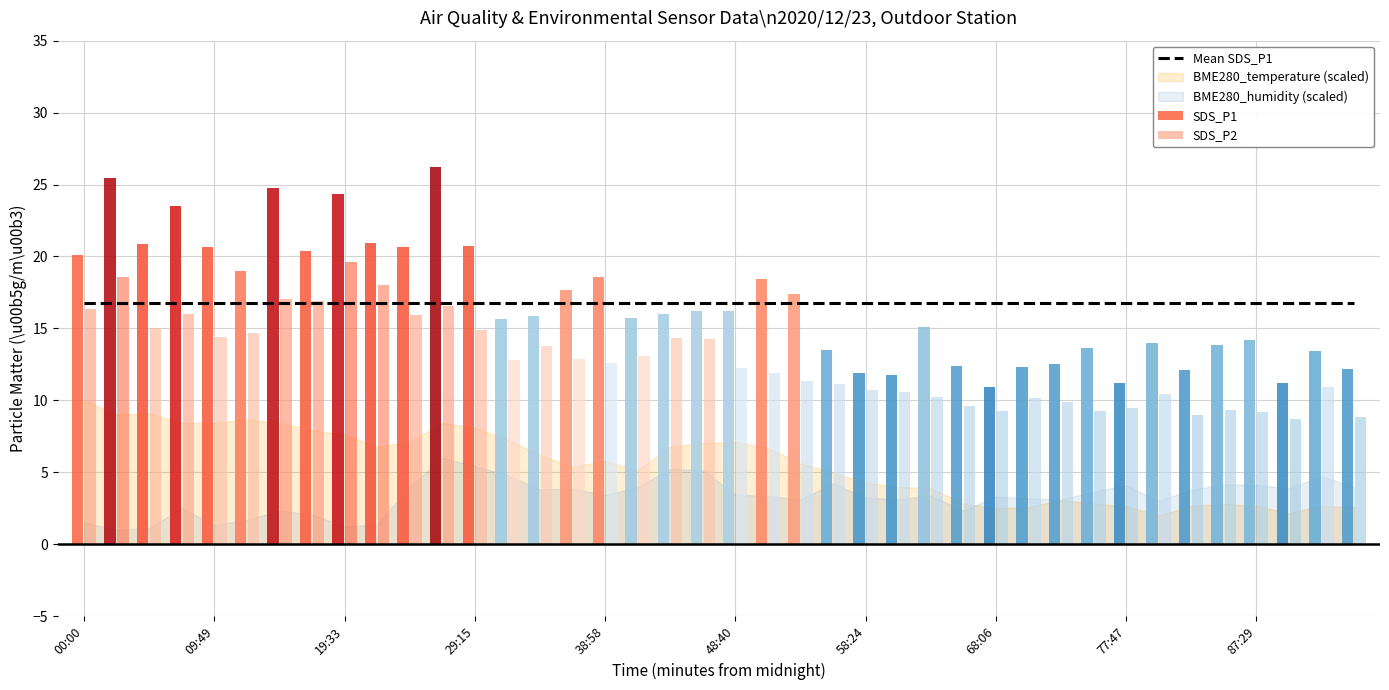

Which series has the largest range (max minus min)?

SDS_P1